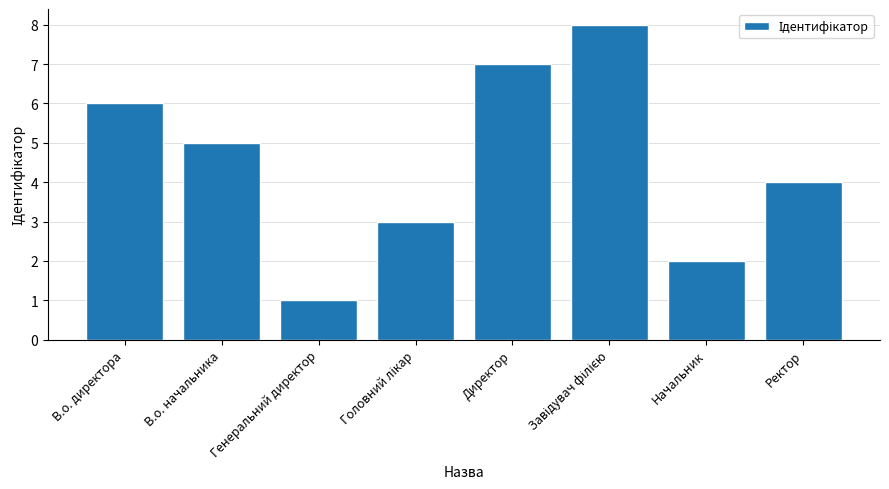

At which category does the chart reach its minimum across all series?

Генеральний директор